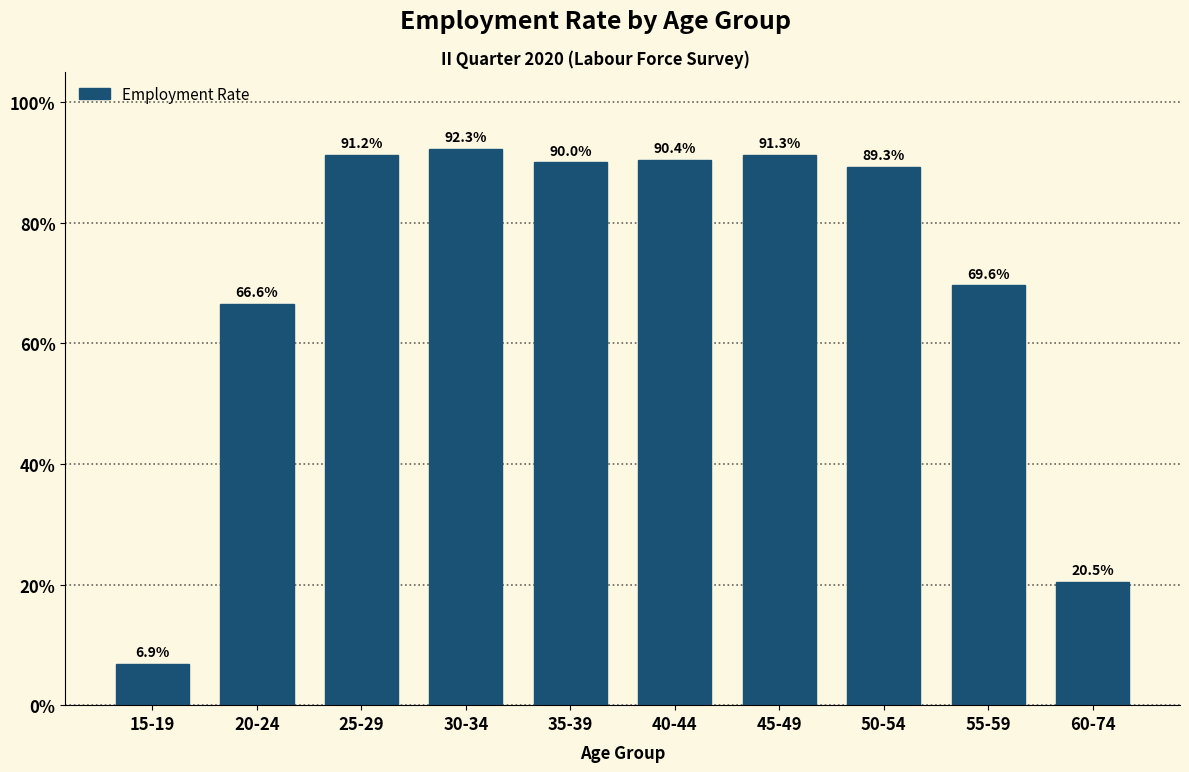

Reading left to right, list all the values displayed in this chart.

15-19=6.9	20-24=66.6	25-29=91.2	30-34=92.3	35-39=90.0	40-44=90.4	45-49=91.3	50-54=89.3	55-59=69.6	60-74=20.5